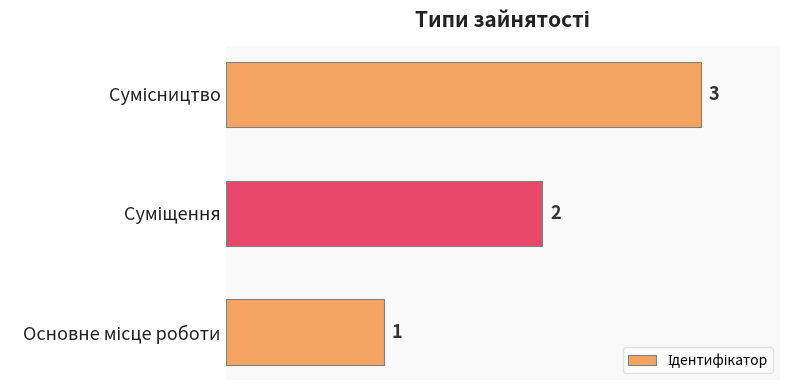

What is the sum of all values?

6